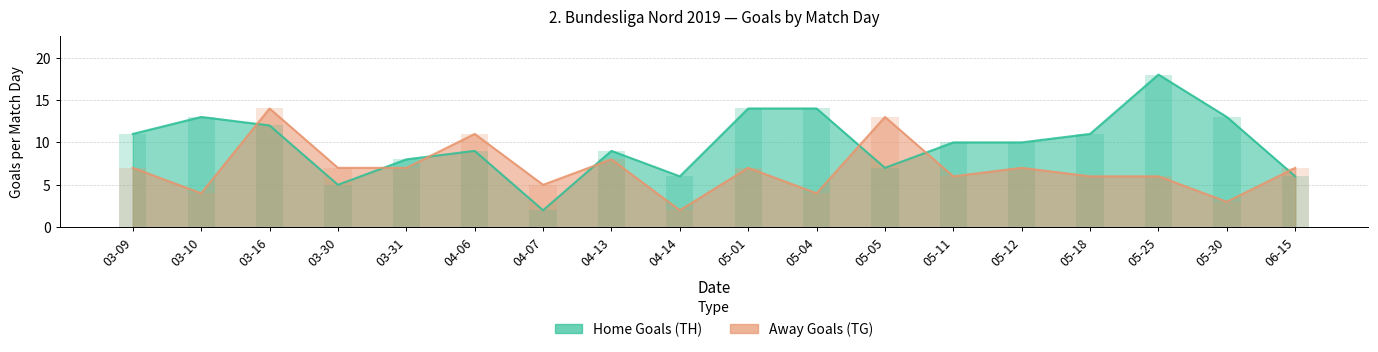

At which category is the sum across all series the highest?

03-16